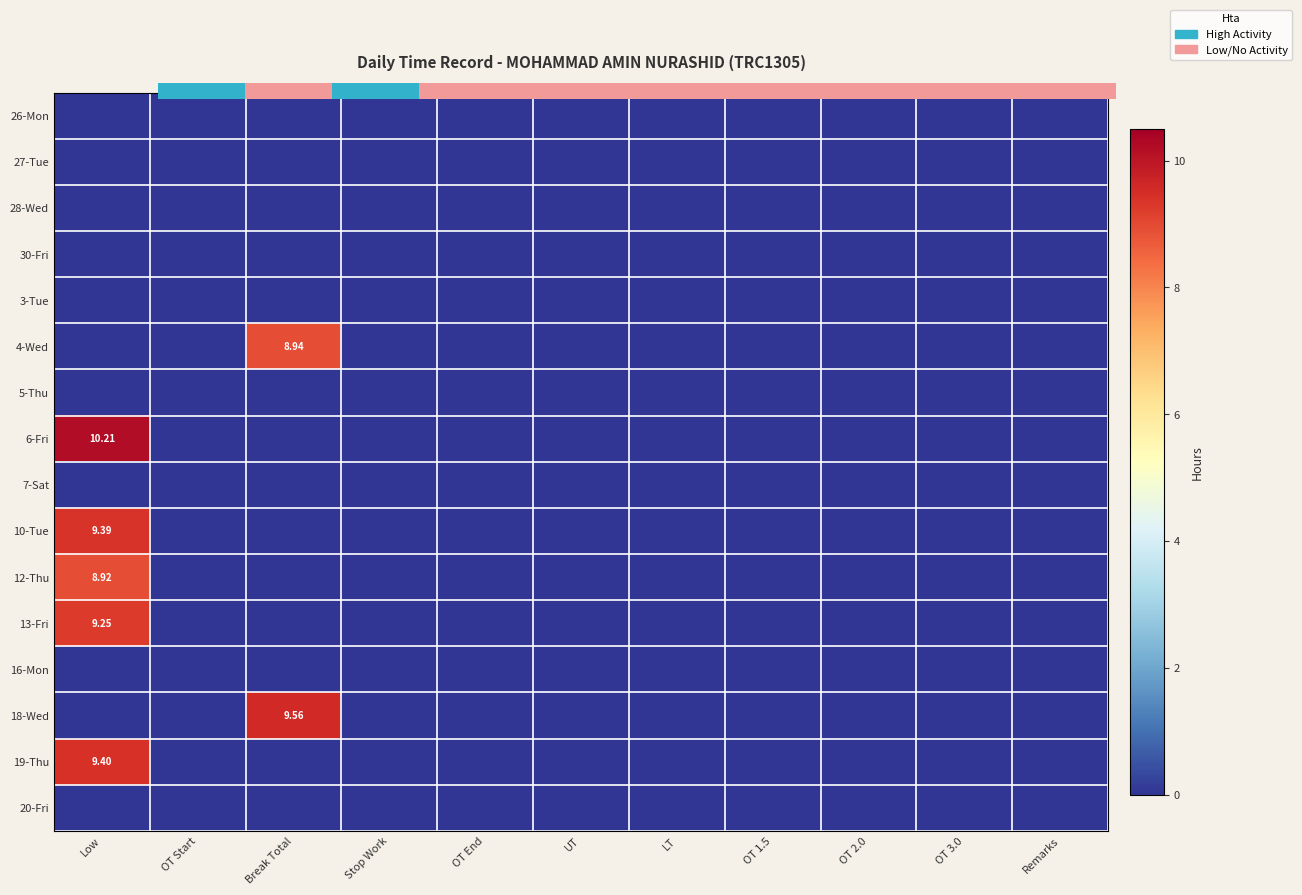

Which series has the largest total across all categories?

6-Fri